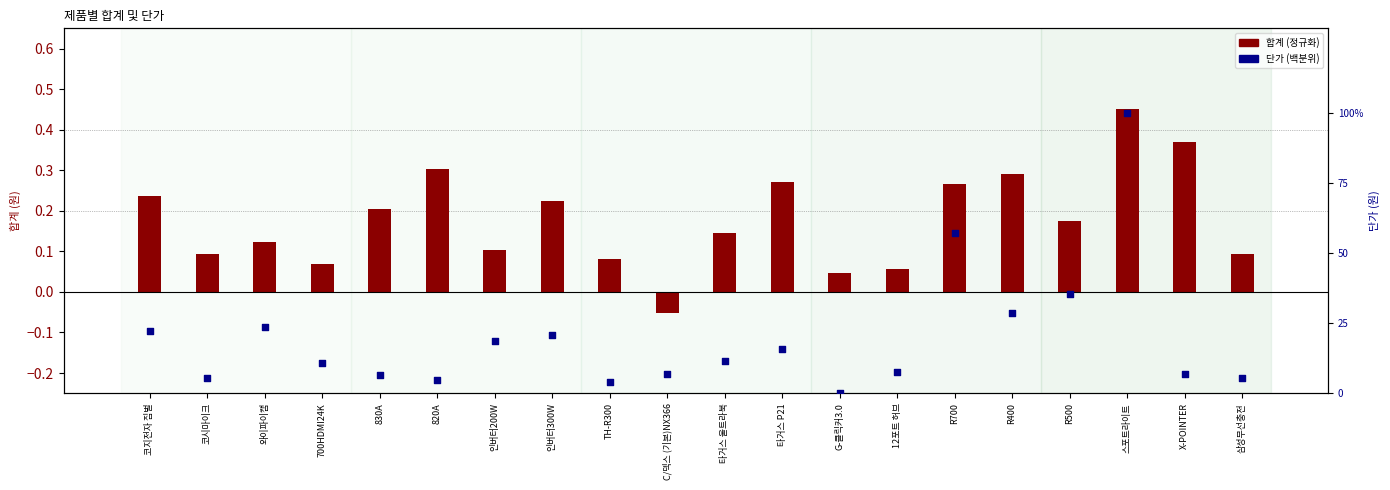

Which series has the largest Y range (max minus min)?

단가 (백분위)